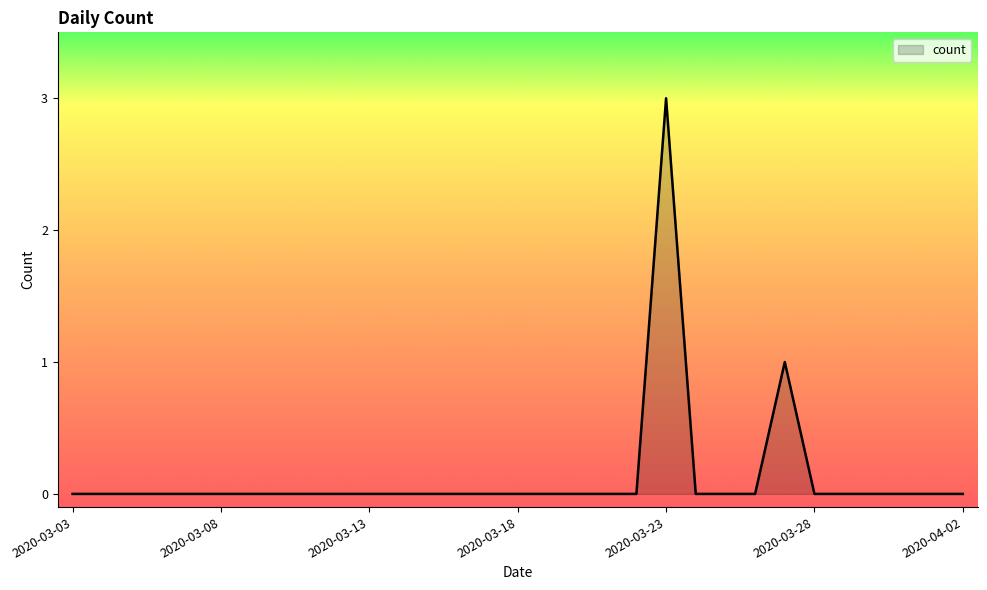

What is the difference between the maximum and minimum values?

3